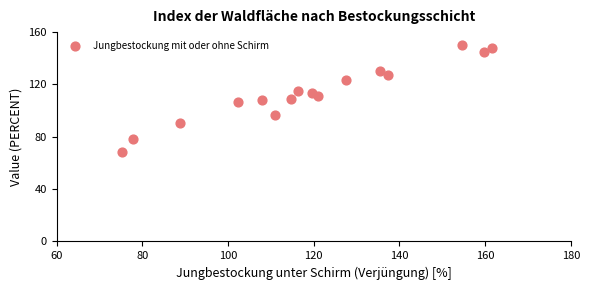

What is the range of Y values (max minus min)?

82.2